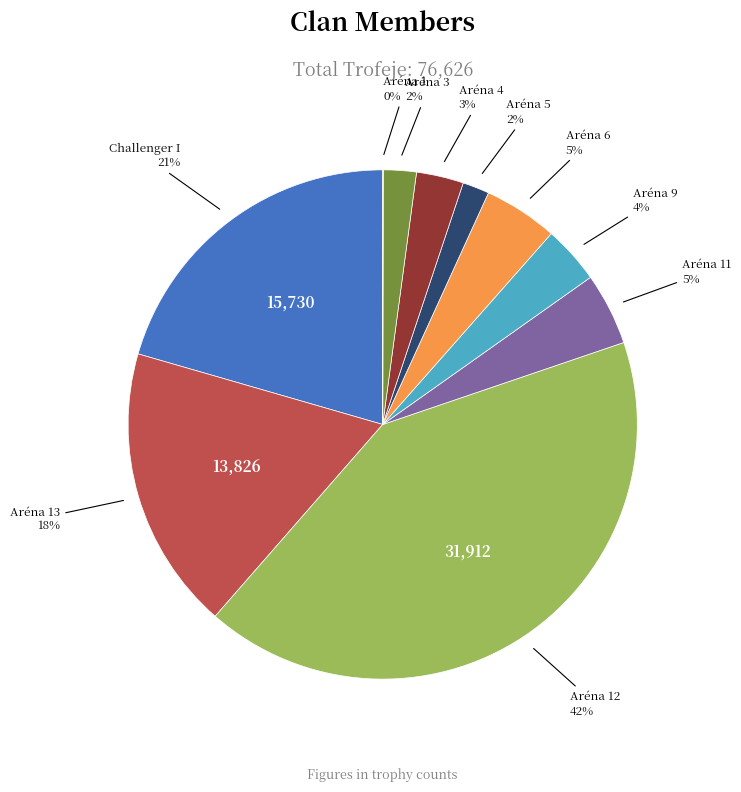

Is there a majority slice in this chart?

No